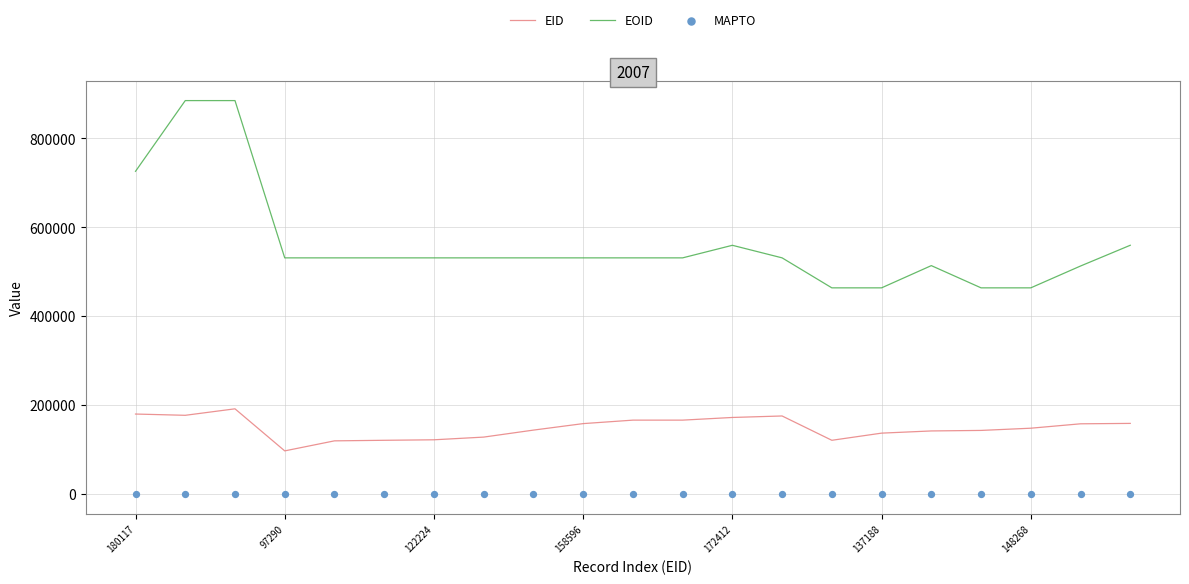

What are all the series names shown in the legend?

EID, EOID, MAPTO